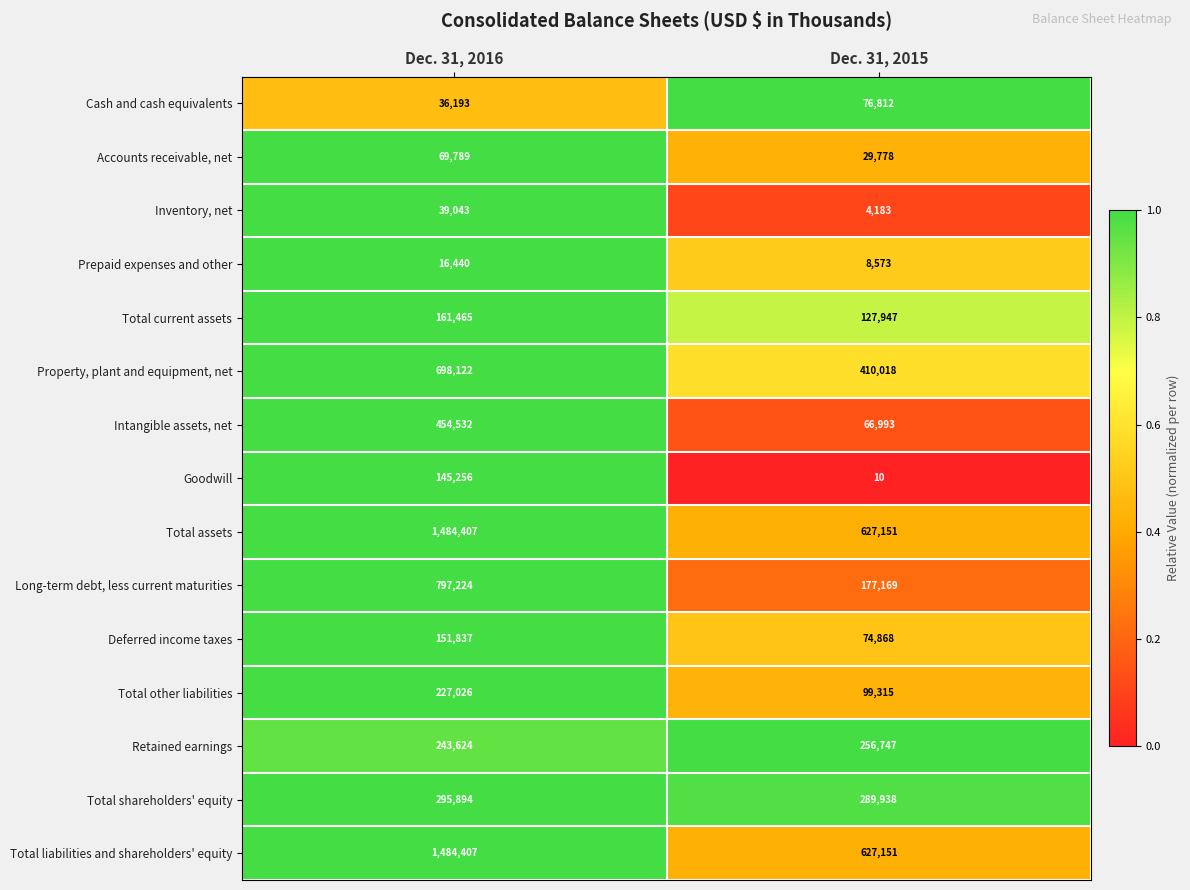

What is the approximate value of Inventory, net at Dec. 31, 2016, to the nearest 50?

39050